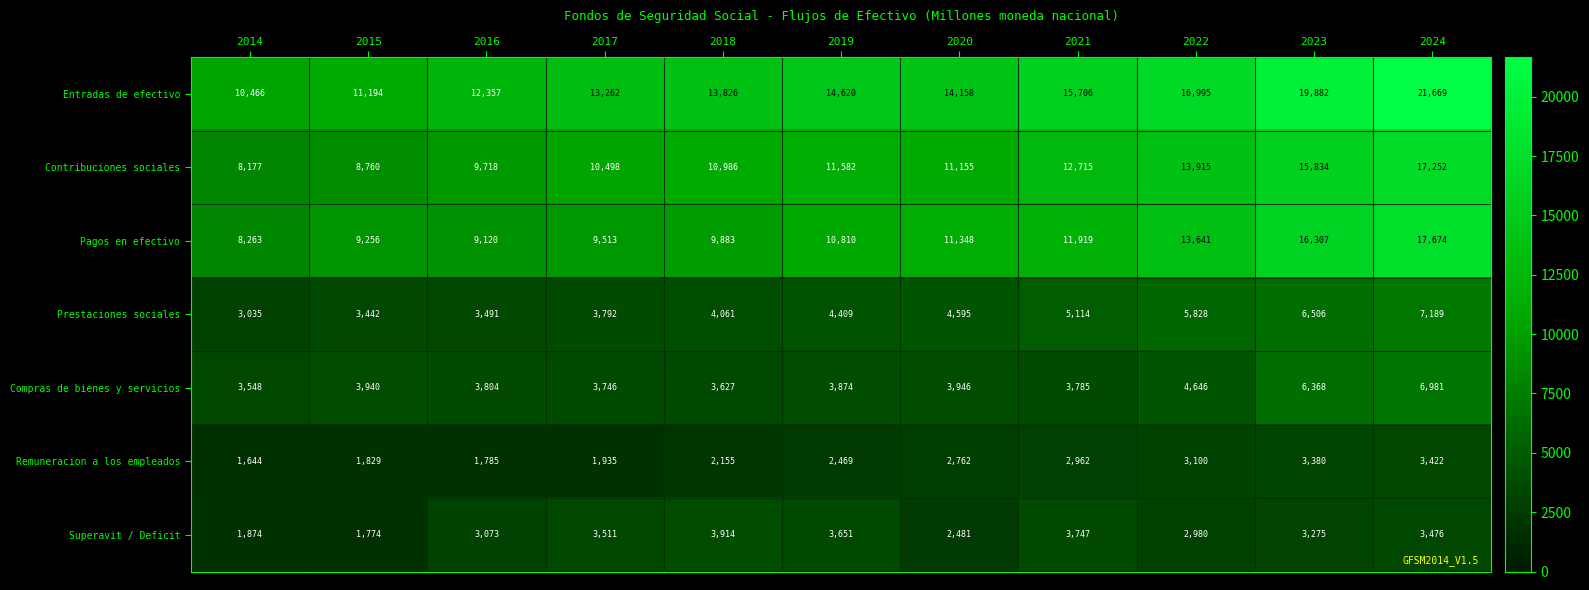

Between 2016 and 2023, which series saw the biggest shift?

Entradas de efectivo